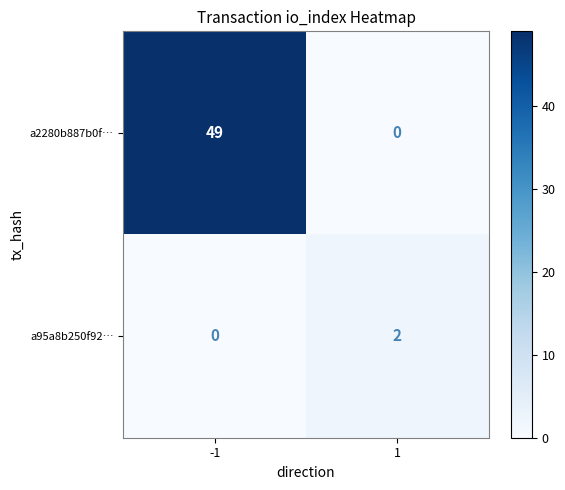

Which series has the largest range (max minus min)?

a2280b887b0f…